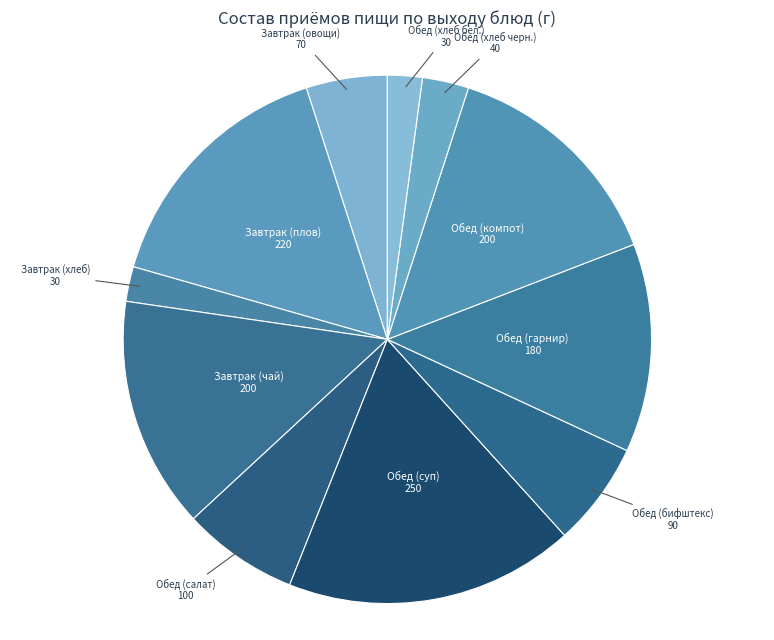

Count the number of slices in the pie.

11